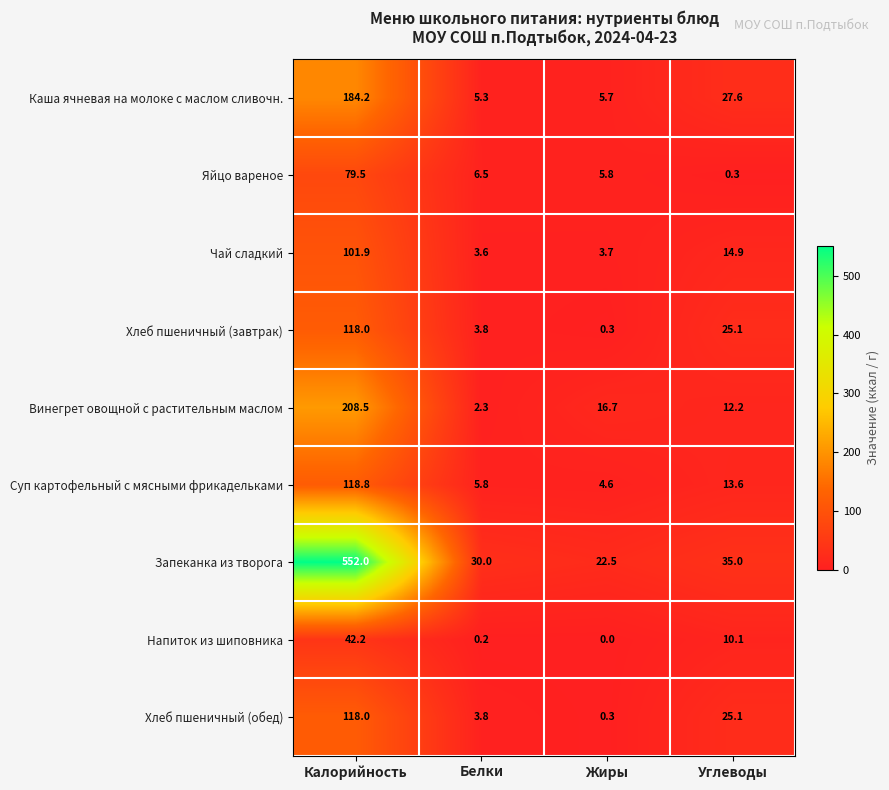

Count the number of categories in the chart.

4